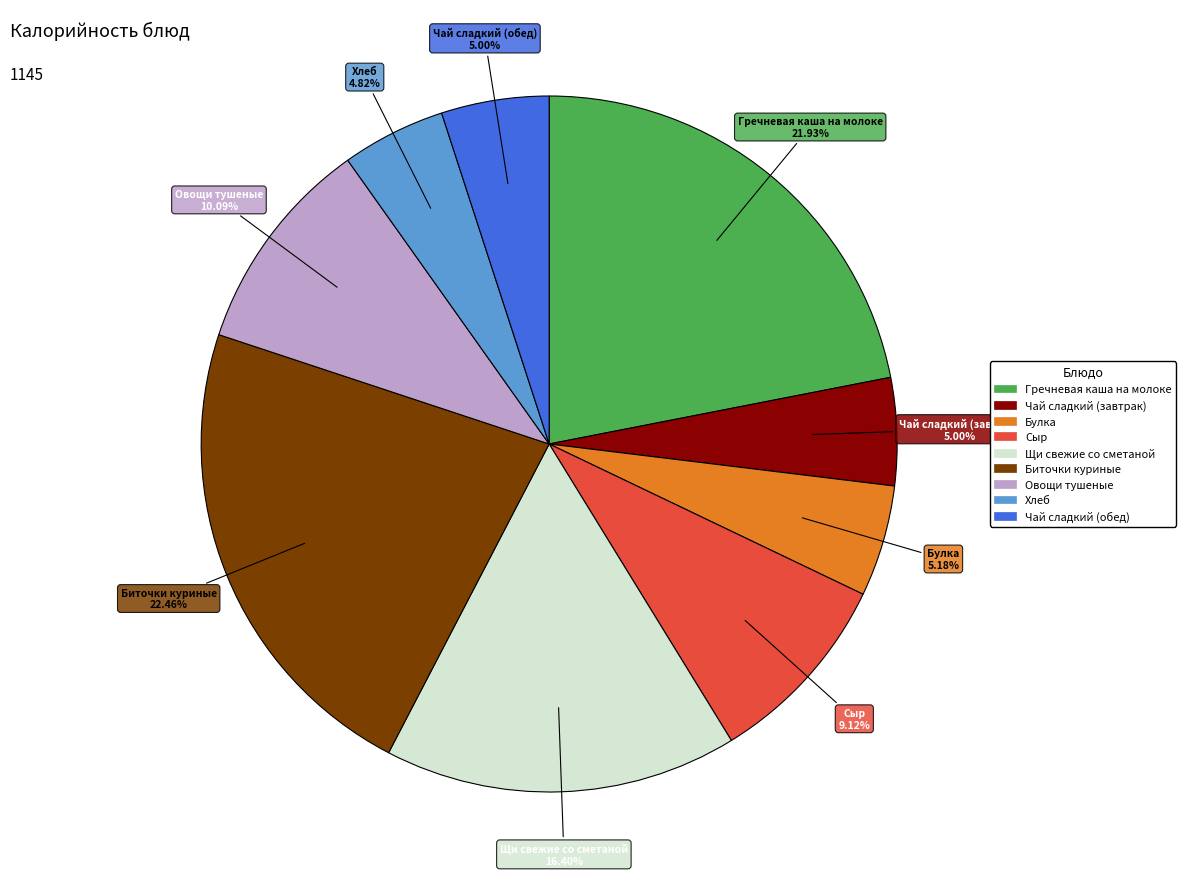

Count the number of slices in the pie.

9